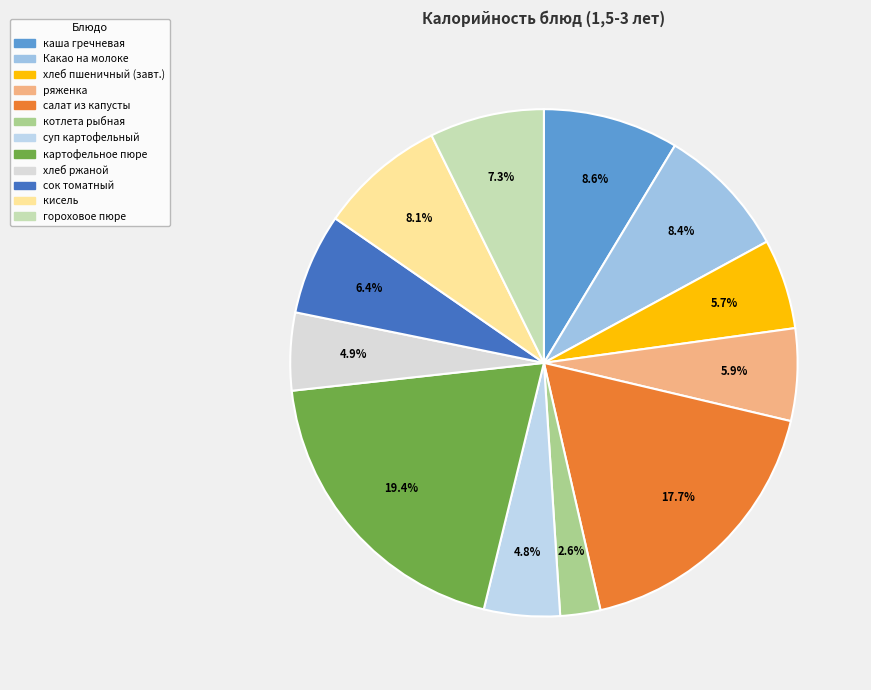

Combined, do кисель and салат из капусты account for over 50%?

No